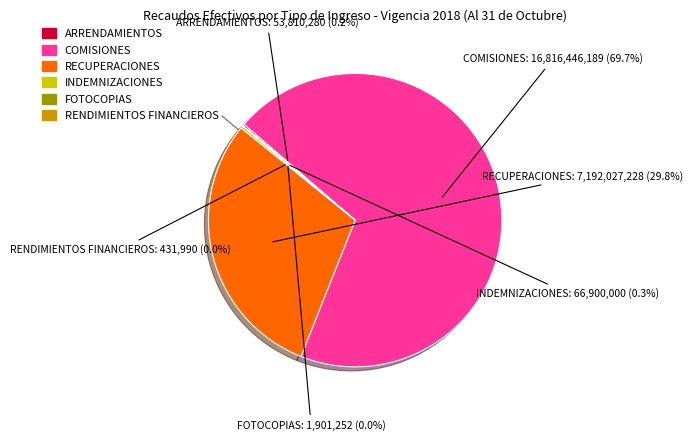

To the nearest percent, what is the average slice percentage?

17%